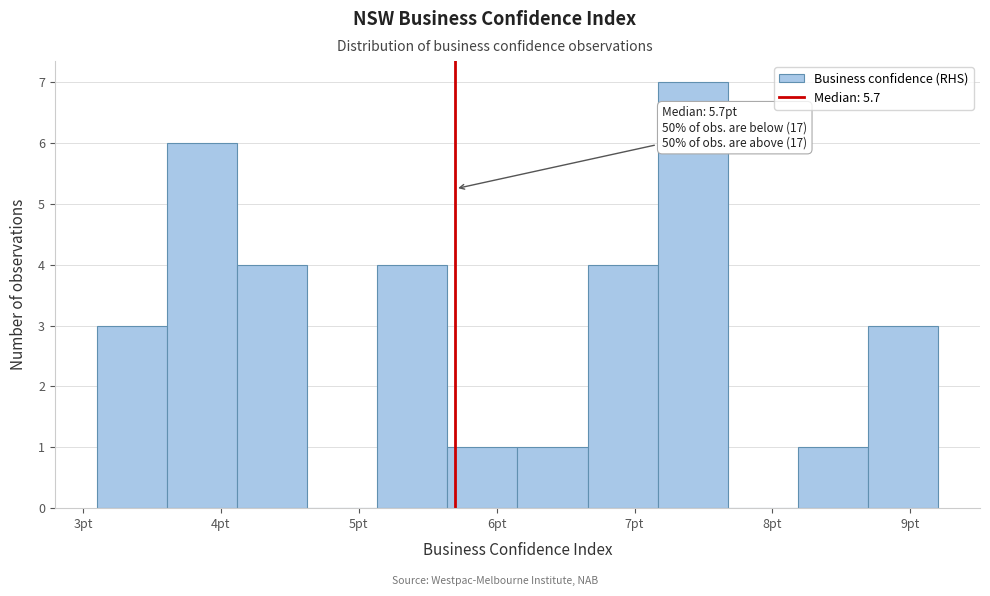

Over which range of the x-axis is the bar tallest?

7.2 to 7.7